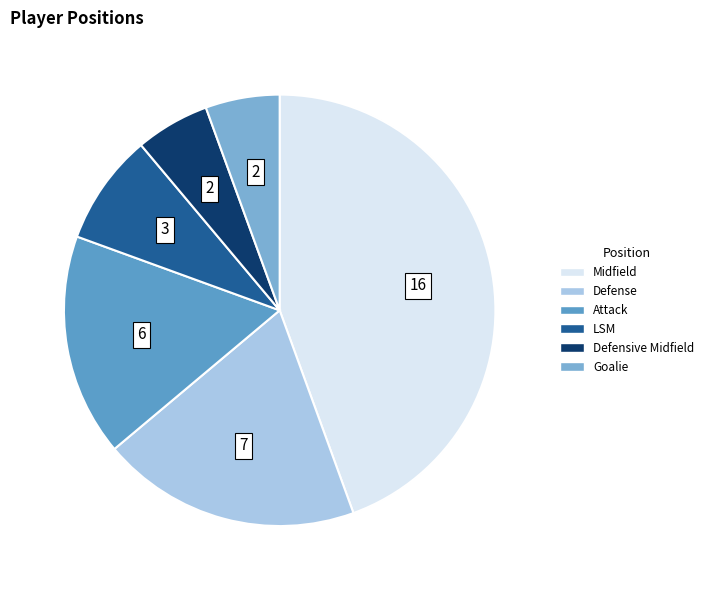

What is the largest slice in the pie chart?

Midfield